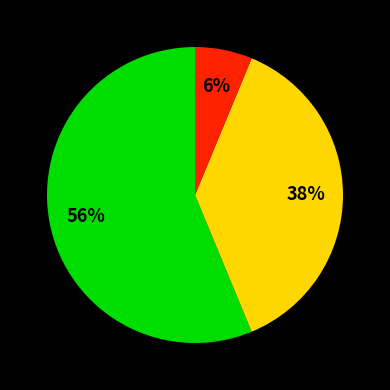

Does any single category account for the majority?

Yes